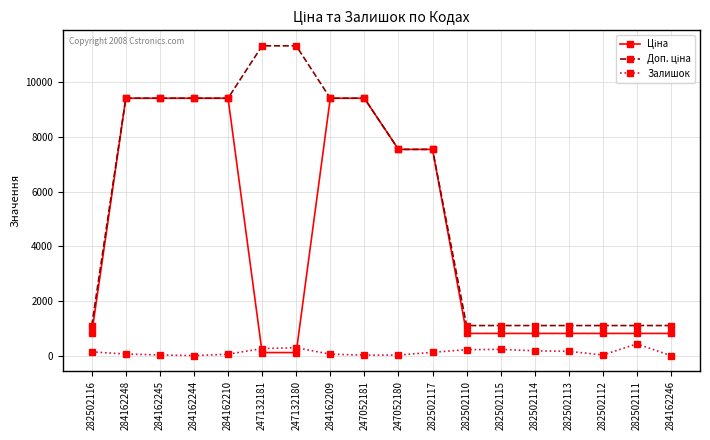

At how many categories does at least one series exceed 7781?

8